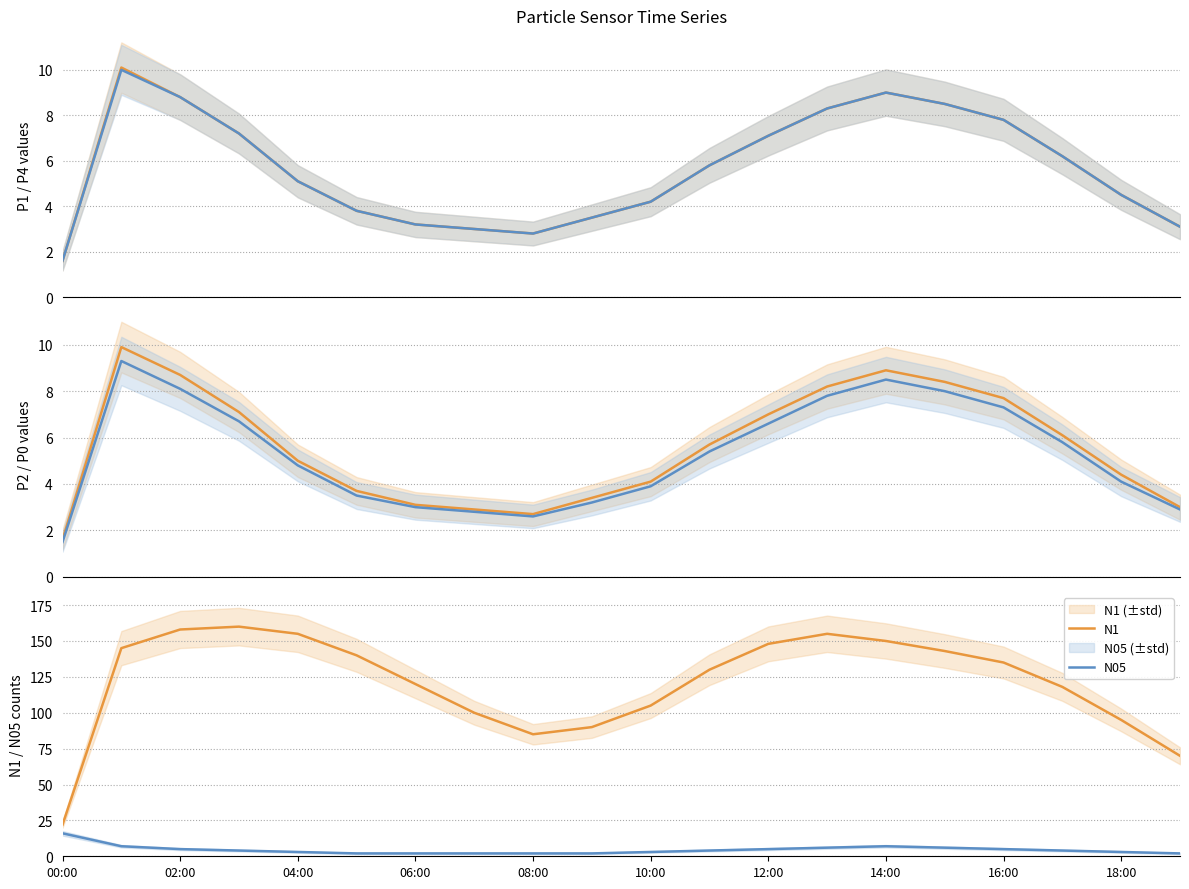

Is it true that N05 equals 3 at 04:00?

True